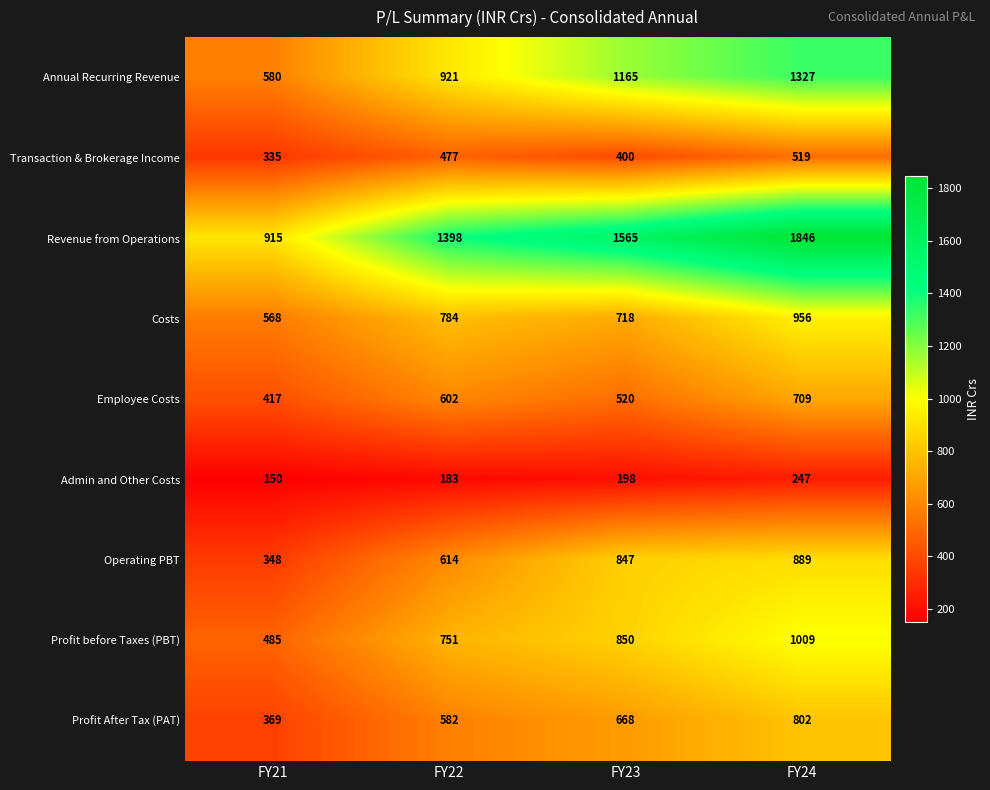

What is the difference between the maximum and minimum values in the Costs series?

388